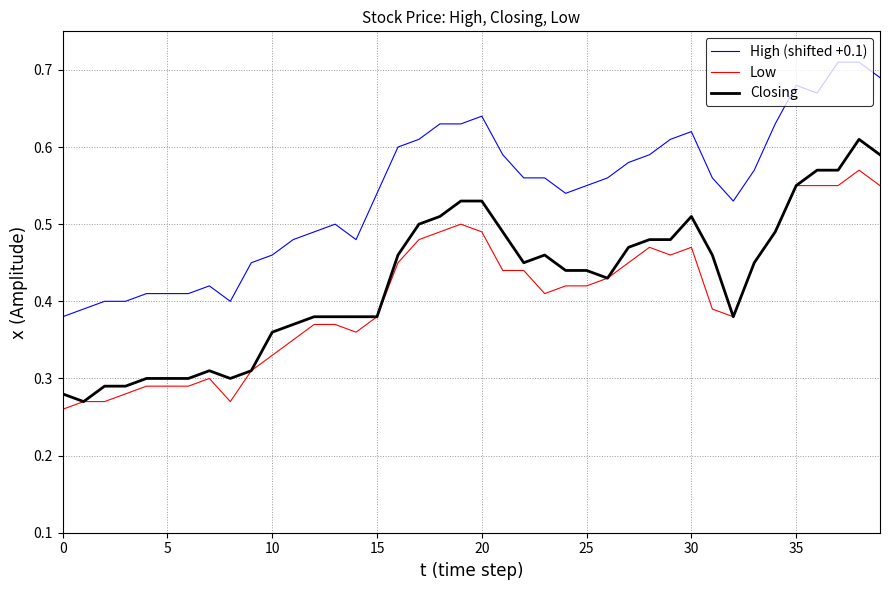

Is this an area chart (filled region under the line)?

No